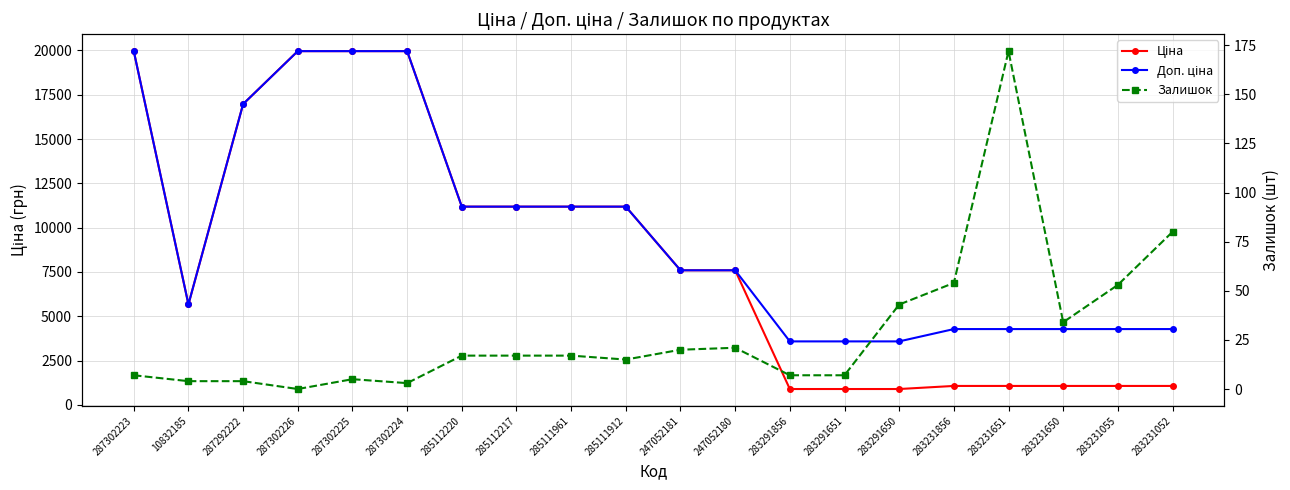

What are all the series names shown in the legend?

Ціна, Доп. ціна, Залишок